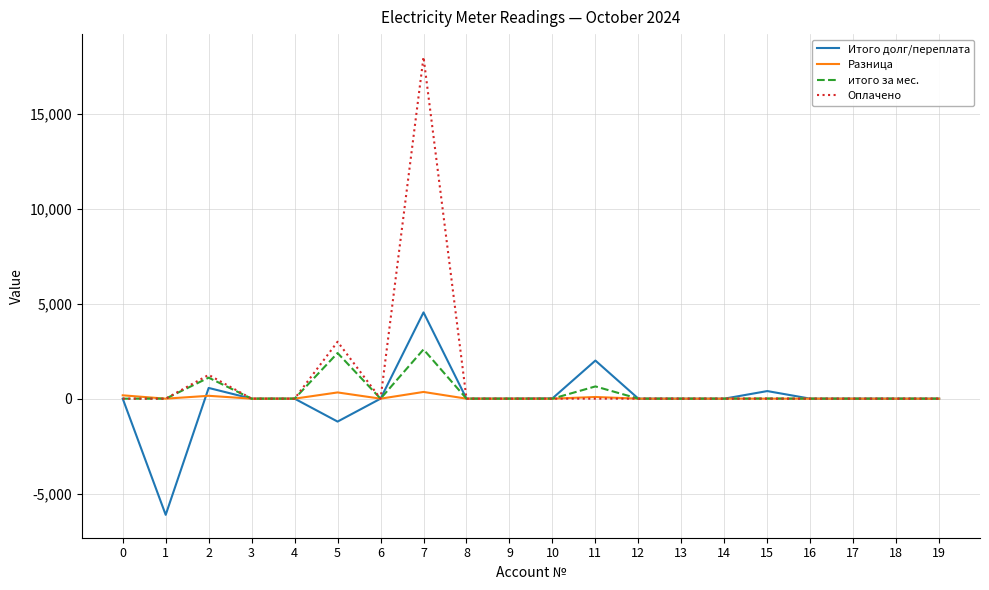

List the series in order of their peak value, lowest first.

Разница, итого за мес., Итого долг/переплата, Оплачено